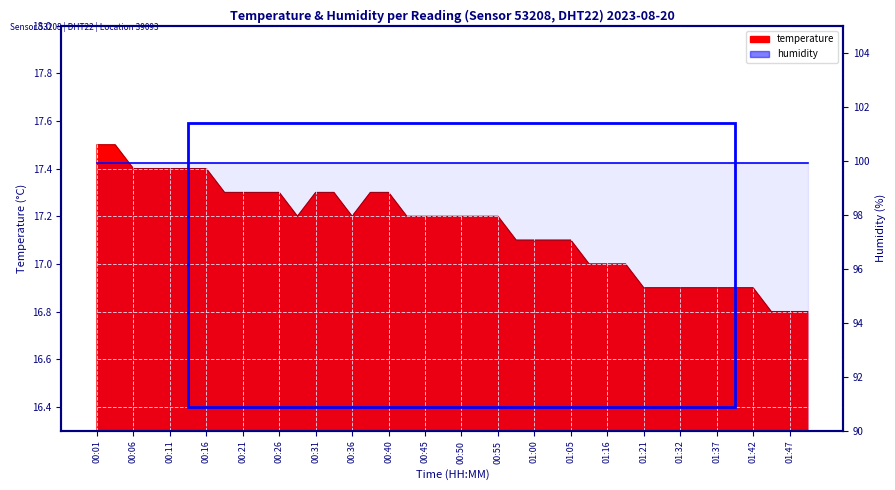

What is the approximate value at 01:05?

17.1